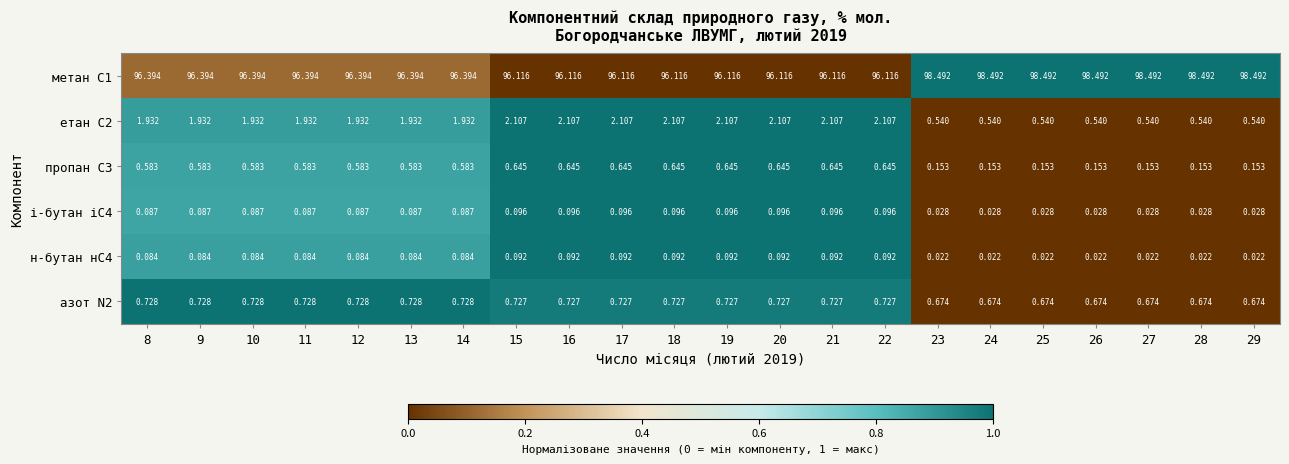

Which series has the widest spread of values?

метан С1